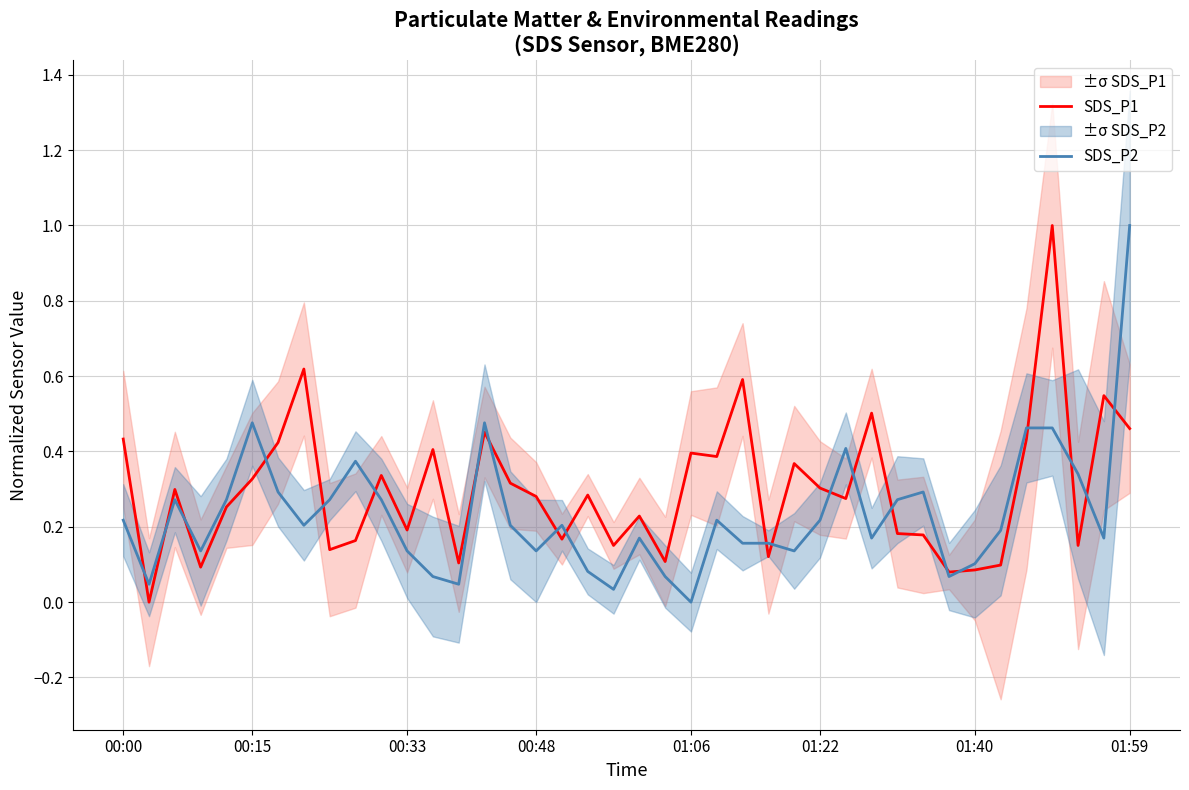

What is the average value of the SDS_P1 series?

0.3